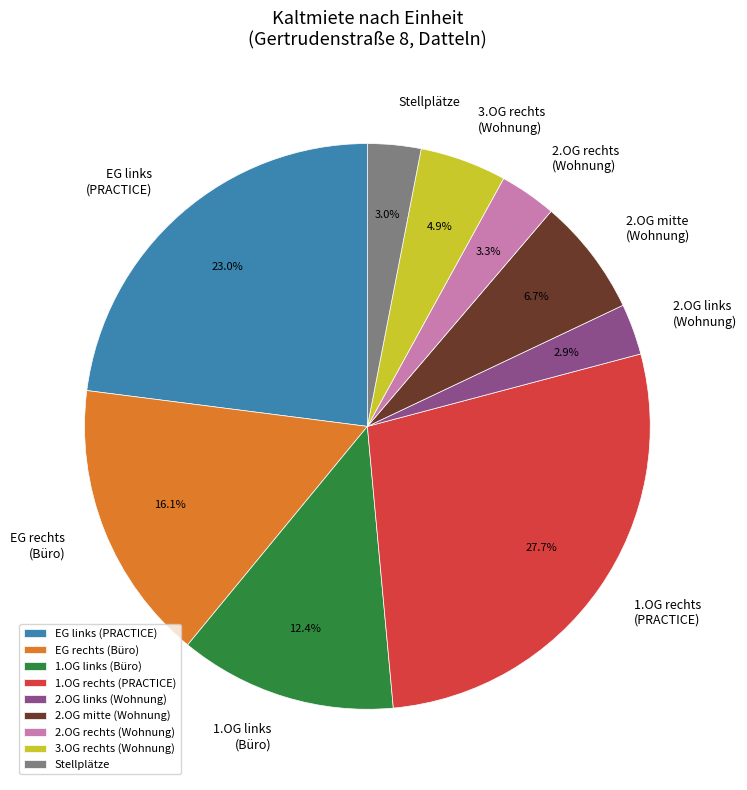

Combined, do 1.OG rechts (PRACTICE) and EG rechts (Büro) account for over 50%?

No